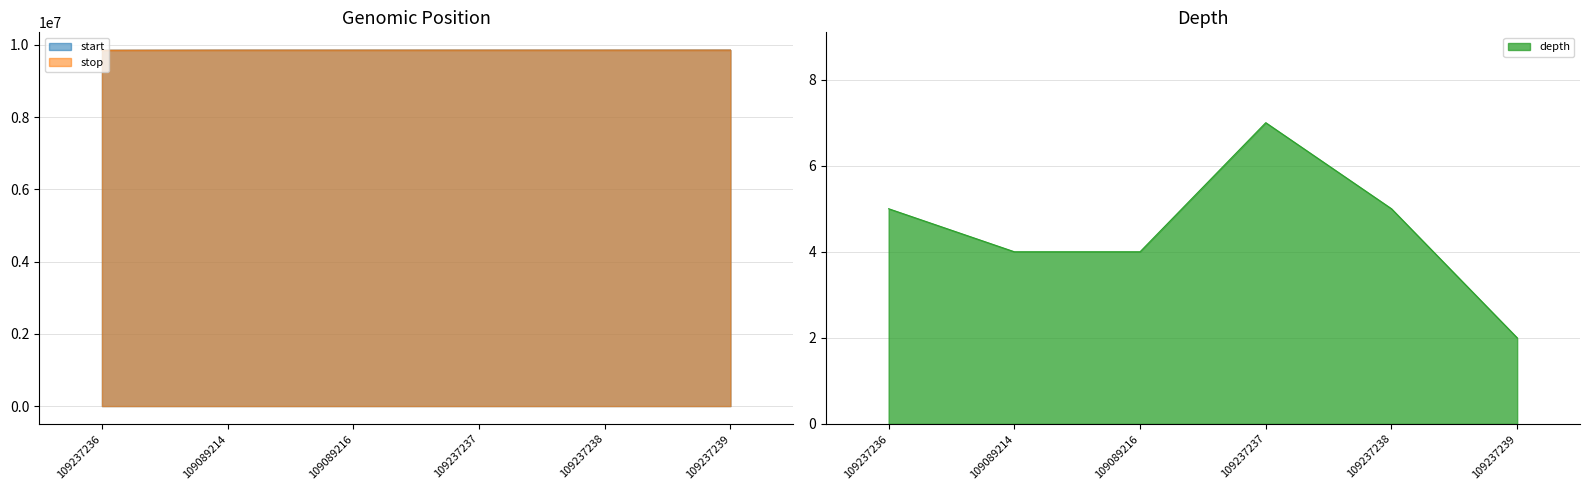

What is the difference between the highest and lowest values at 109237236?

9850973